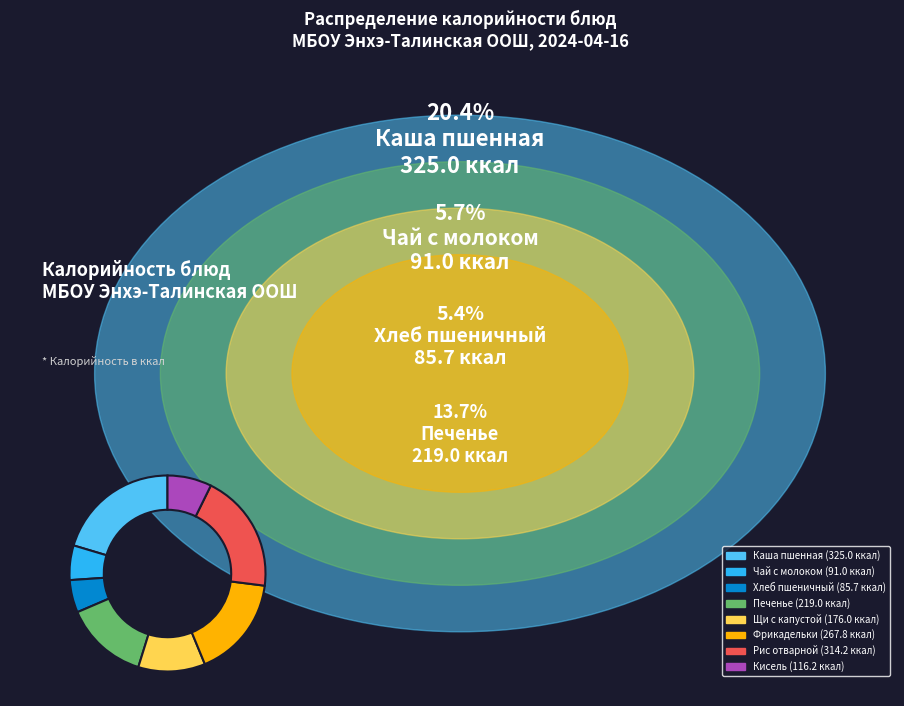

Is there a majority slice in this chart?

No